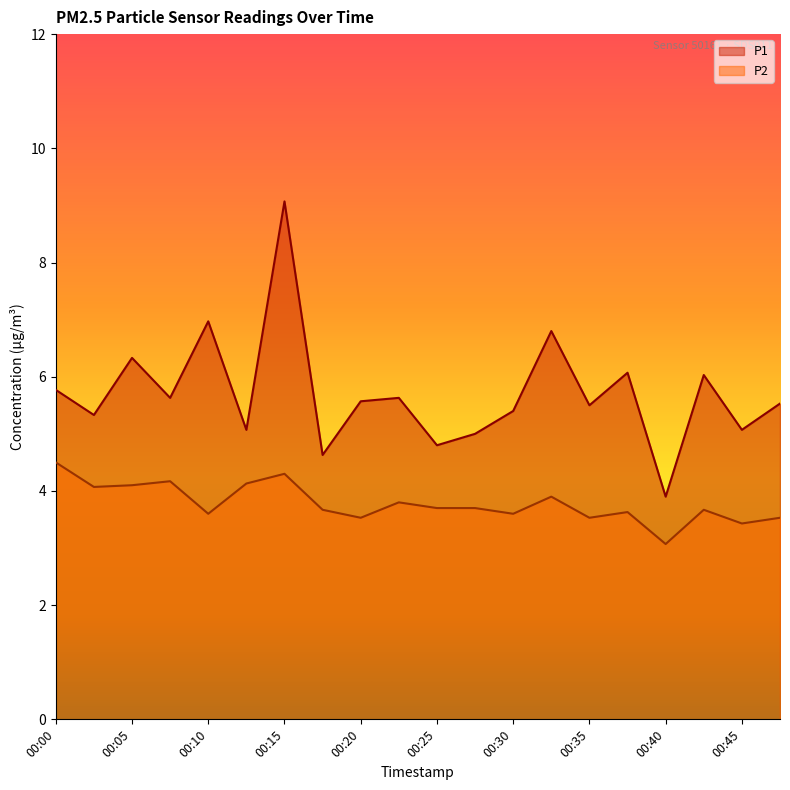

Where is the first local maximum for P1?

00:05